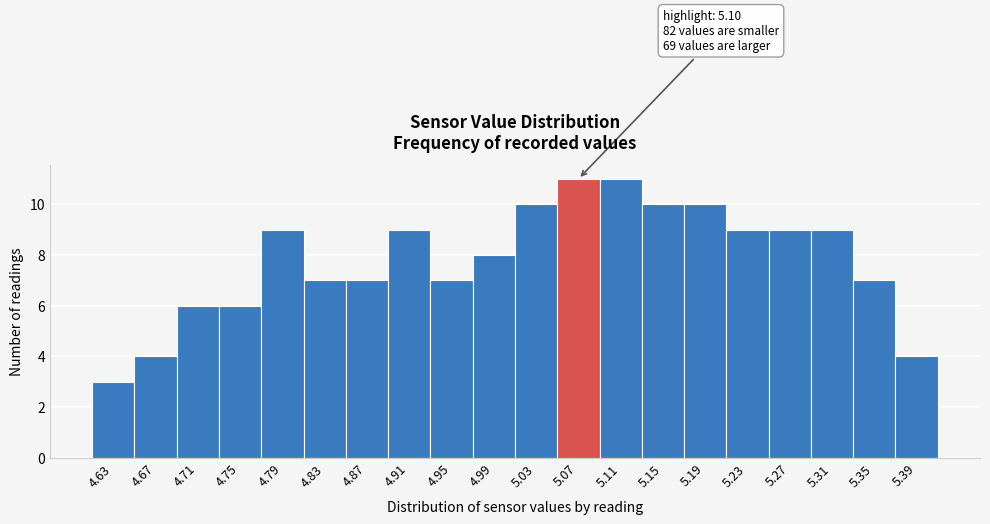

Reading right to left, transcribe all the data shown in this chart.

5.39=4	5.35=7	5.31=9	5.27=9	5.23=9	5.19=10	5.15=10	5.11=11	5.07=11	5.03=10	4.99=8	4.95=7	4.91=9	4.87=7	4.83=7	4.79=9	4.75=6	4.71=6	4.67=4	4.63=3